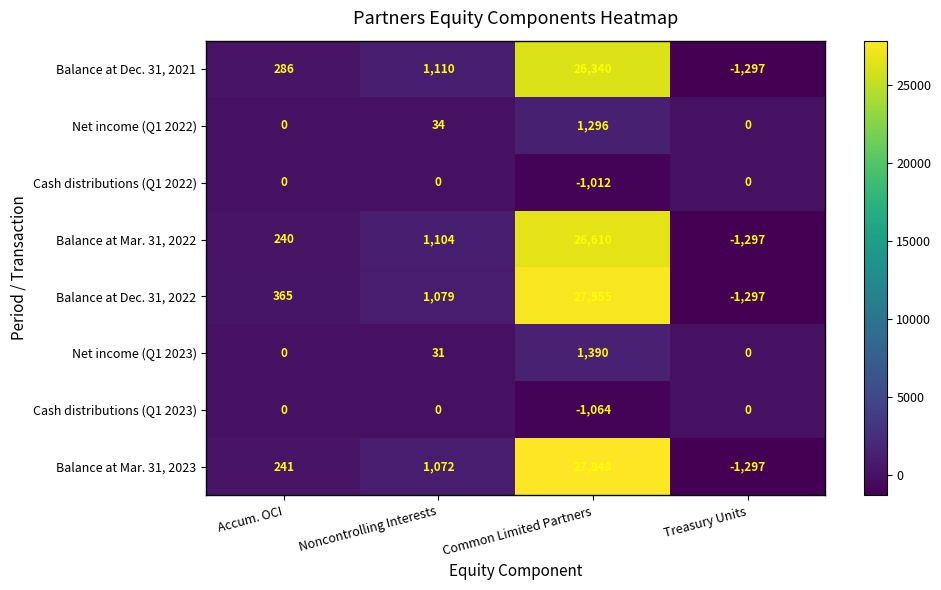

At which category is the sum across all series the highest?

Common Limited Partners